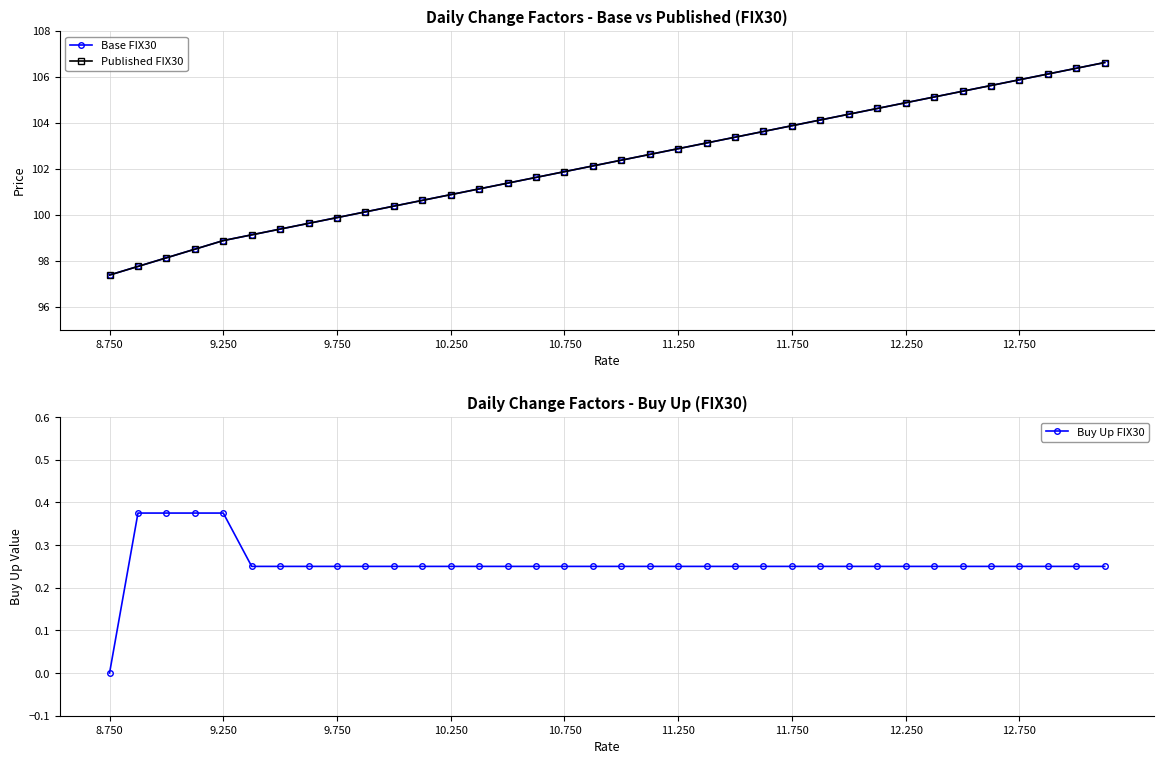

What is the total value across all series at 18?

205.0